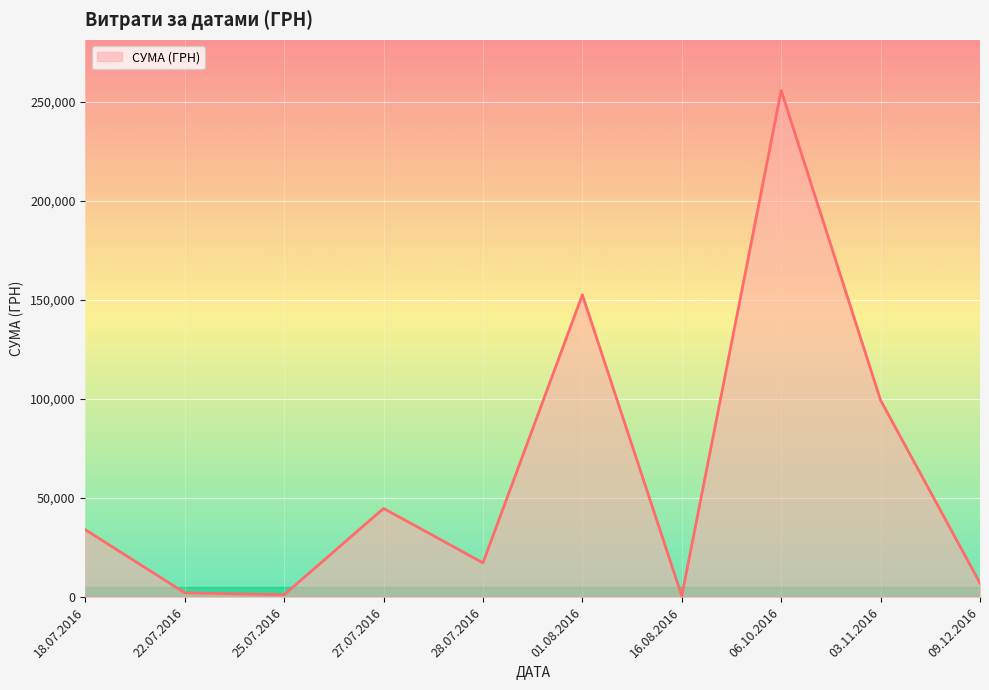

Which category has the highest value across all series?

06.10.2016